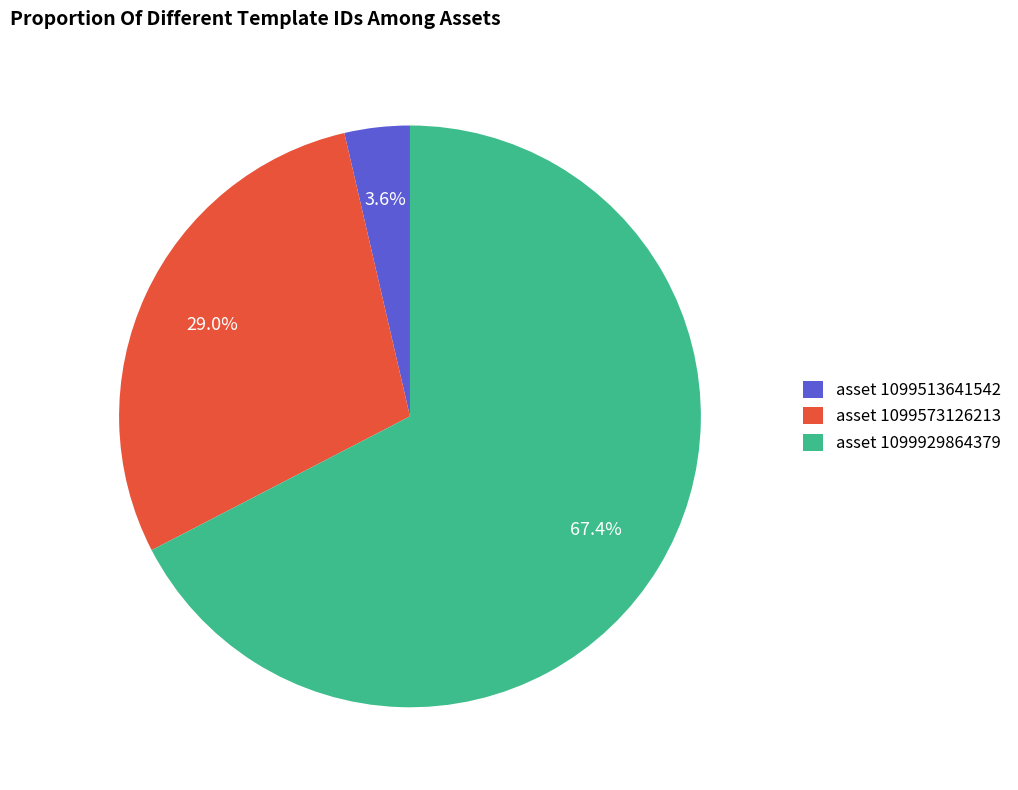

Is there a majority slice in this chart?

Yes